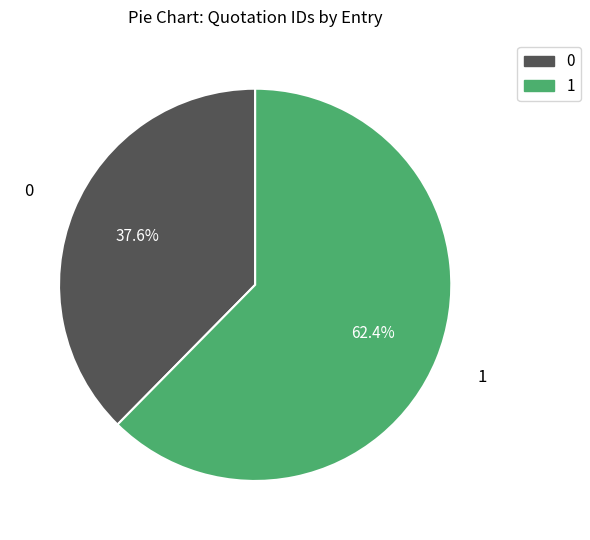

Does any single category account for the majority?

Yes